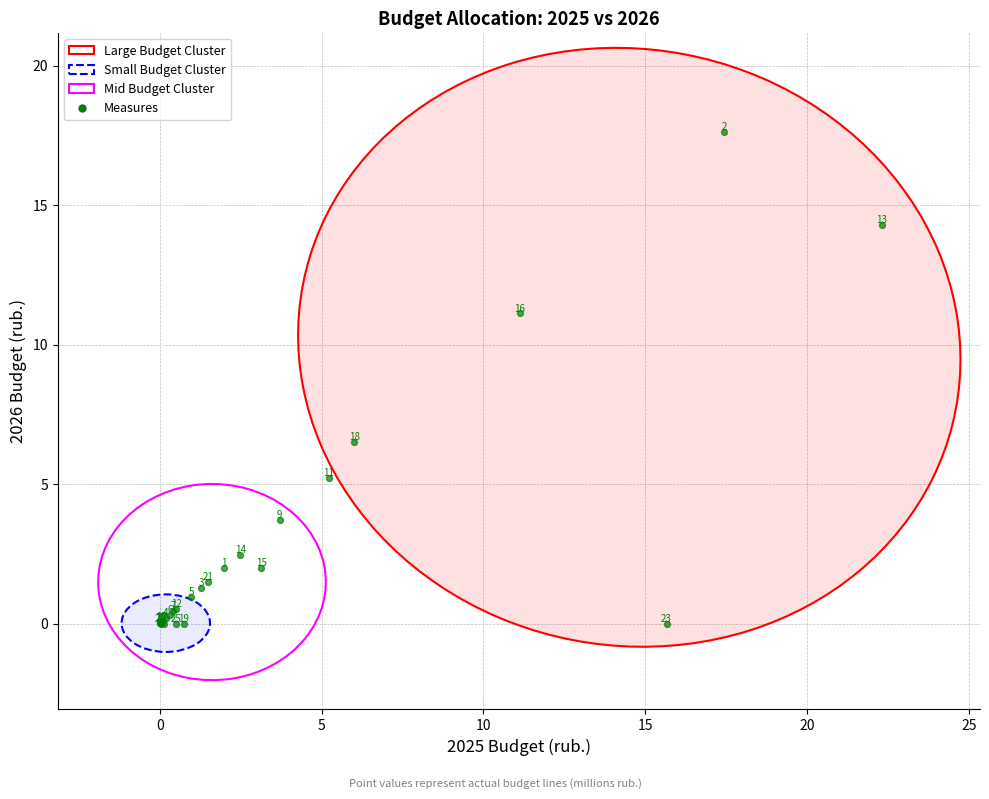

What Y value in the scatter plot is closest to 8?

6.5